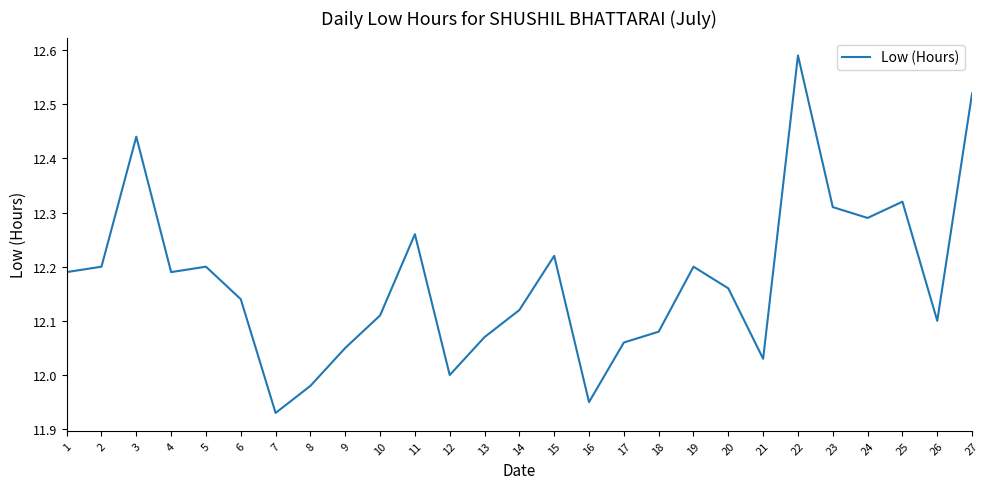

What is the difference between the maximum and minimum values?

0.7